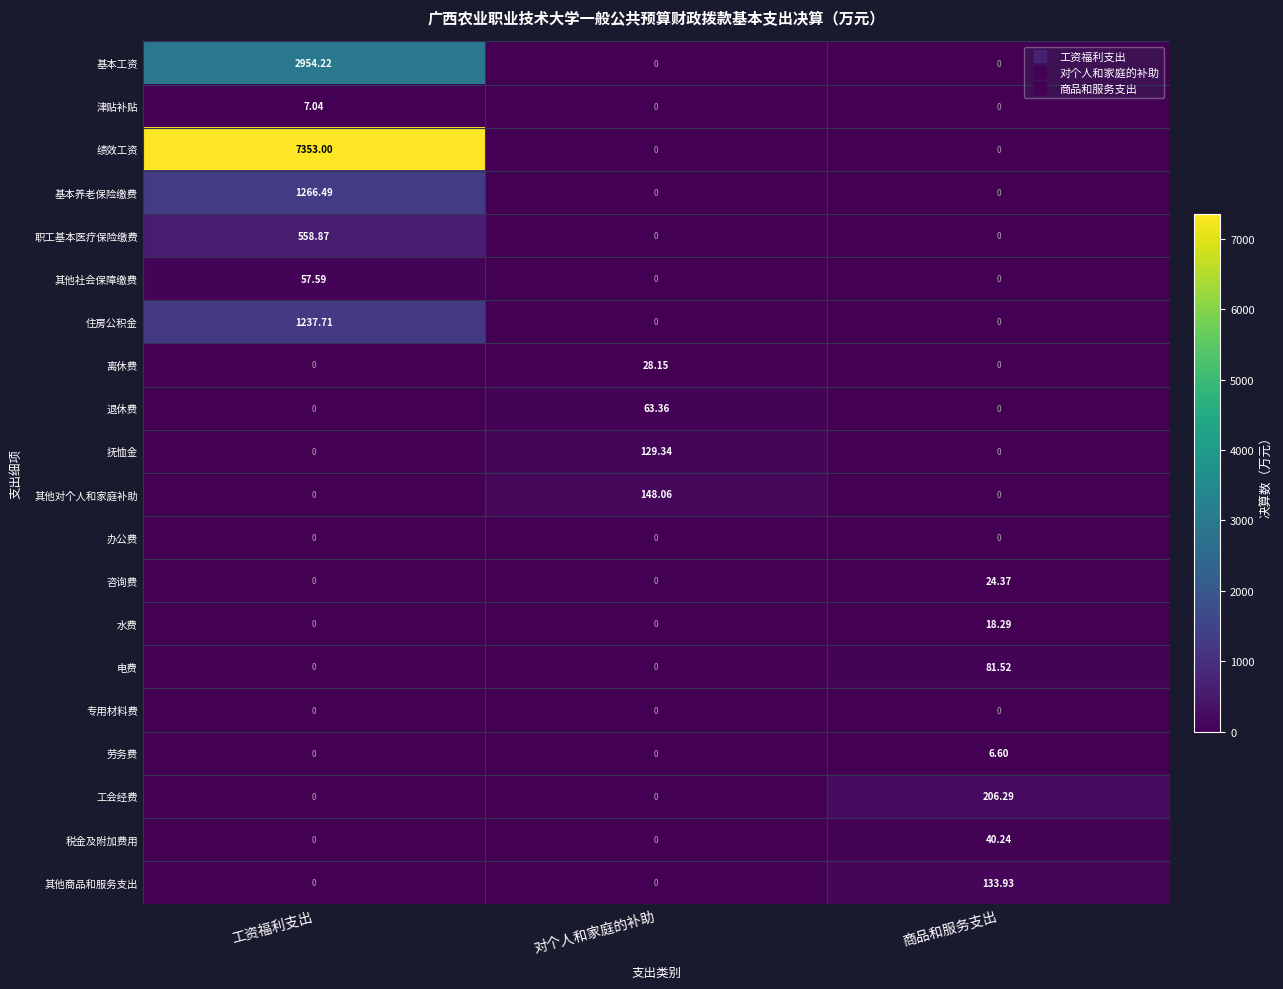

Which series has the widest spread of values?

绩效工资